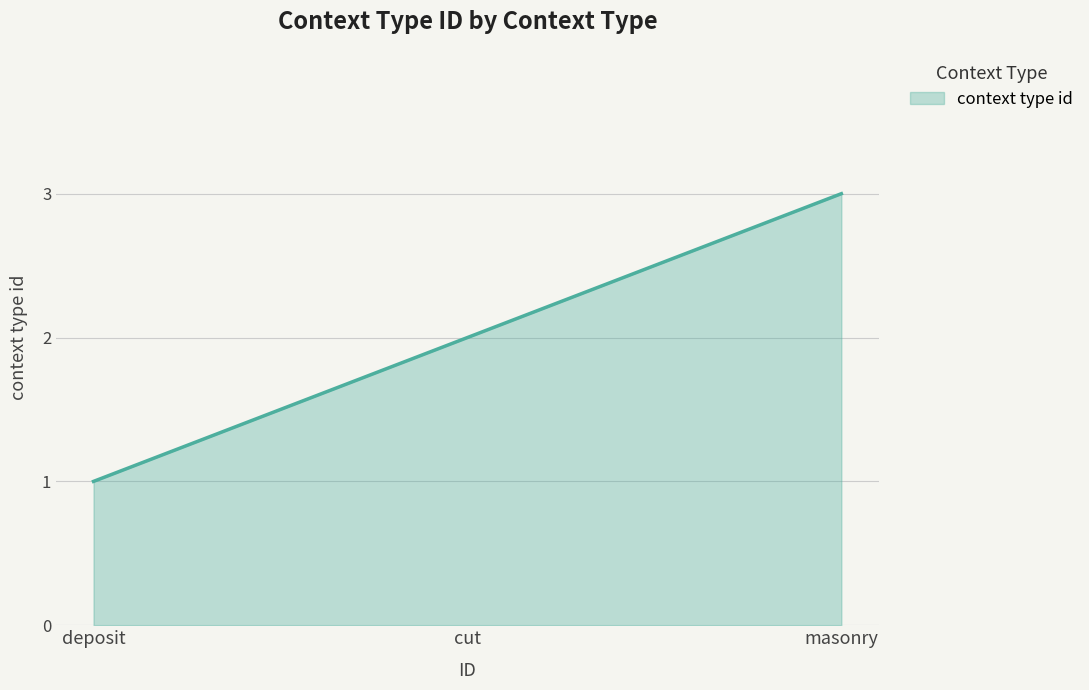

The chart shows a value of 3 at masonry. True or false?

True